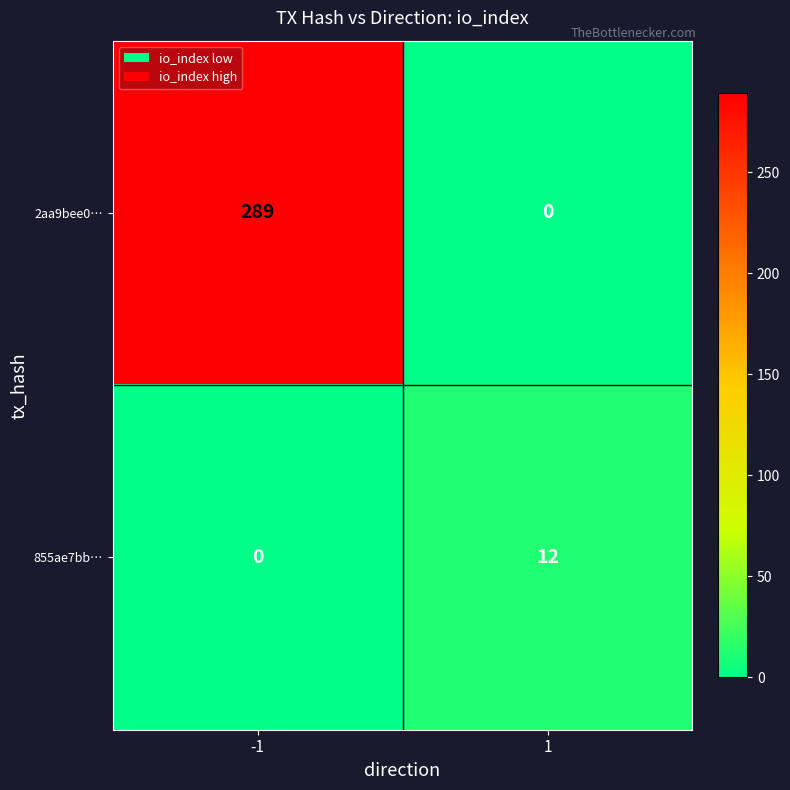

What is the average value of the 855ae7bb… series?

6